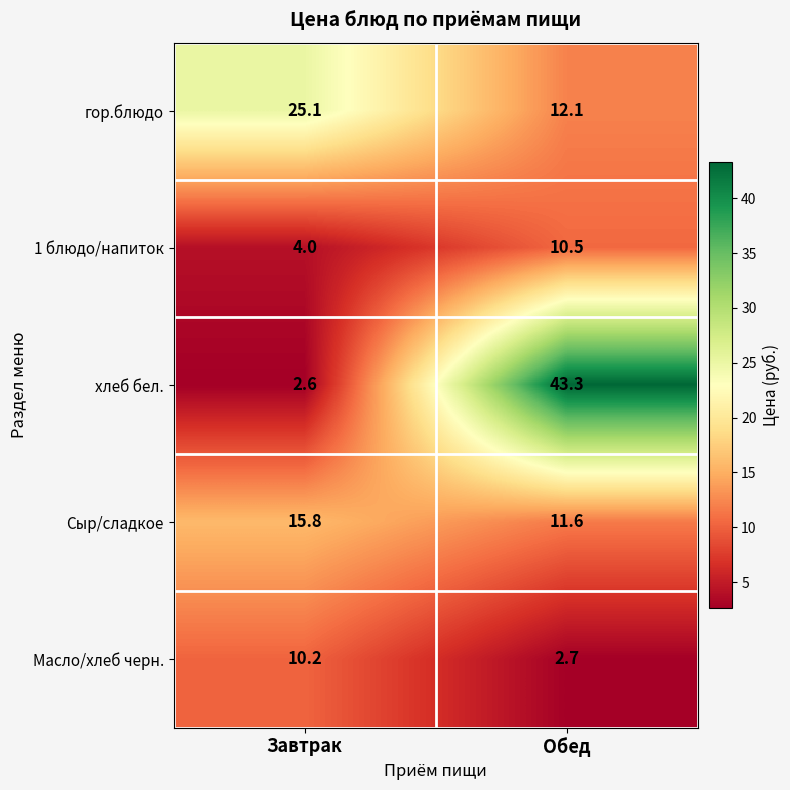

Reading left to right, extract all data points from this chart.

гор.блюдо: Завтрак=25.1	Обед=12.1
1 блюдо/напиток: Завтрак=4.0	Обед=10.5
хлеб бел.: Завтрак=2.6	Обед=43.3
Сыр/сладкое: Завтрак=15.8	Обед=11.6
Масло/хлеб черн.: Завтрак=10.2	Обед=2.7